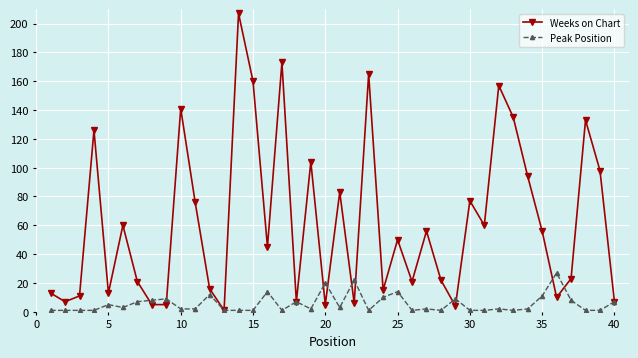

Which series has the largest range (max minus min)?

Weeks on Chart